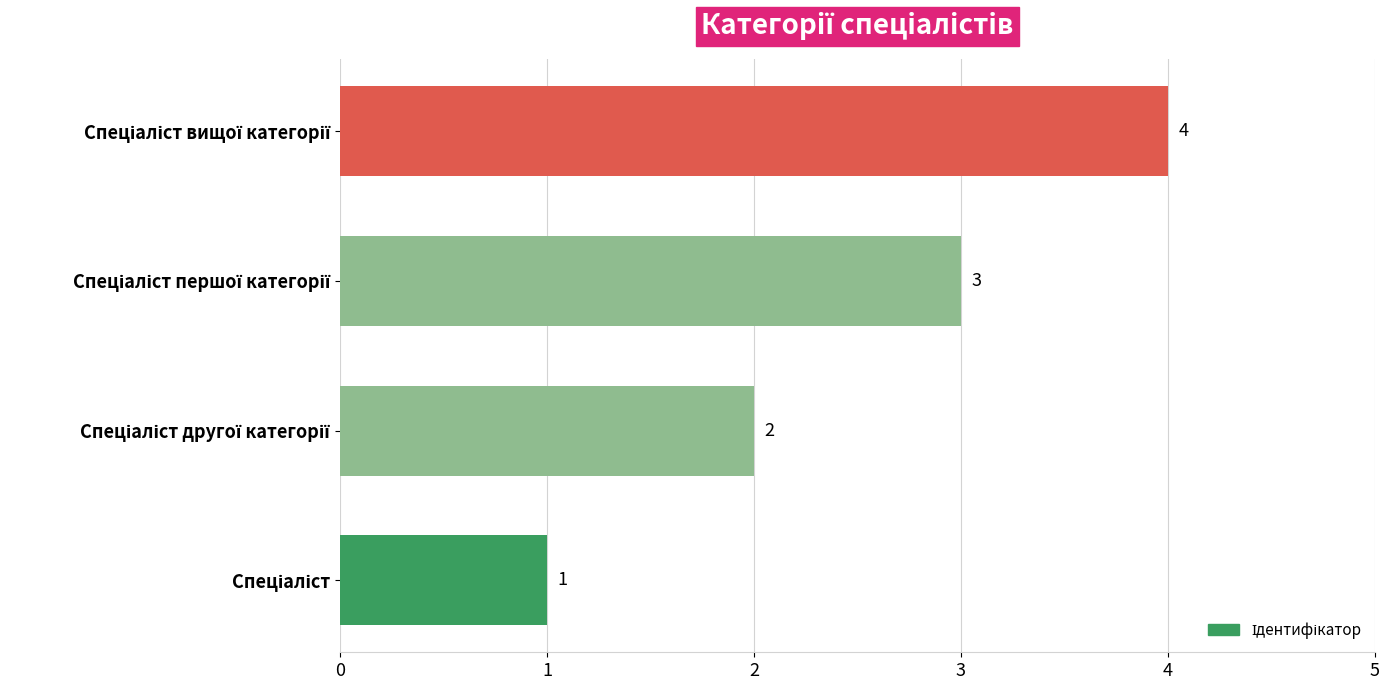

What is the difference between the maximum and minimum values?

3